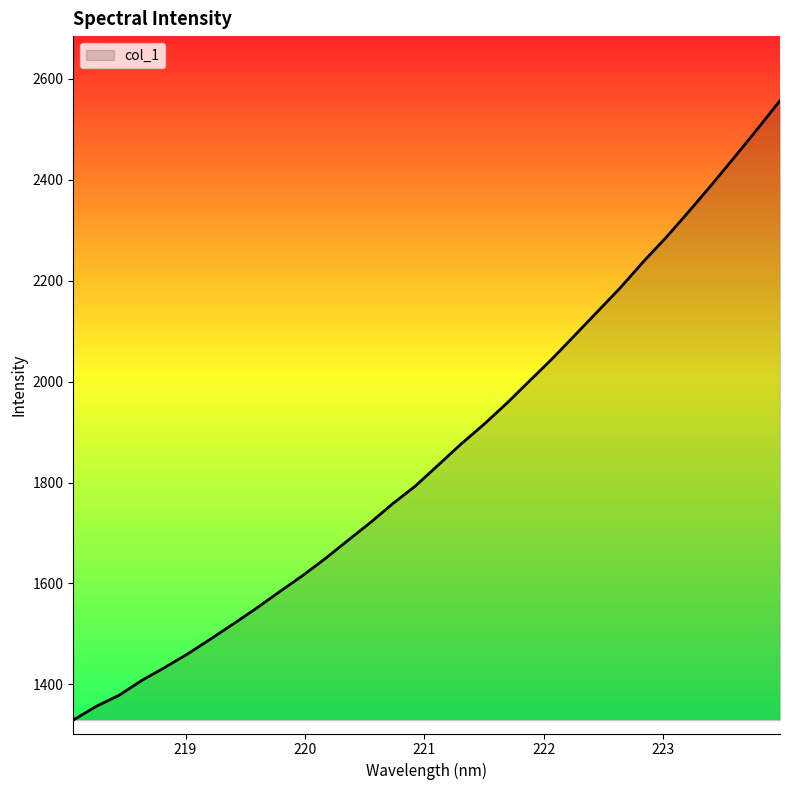

True or false: there are more than 0 points higher than both neighbors.

False